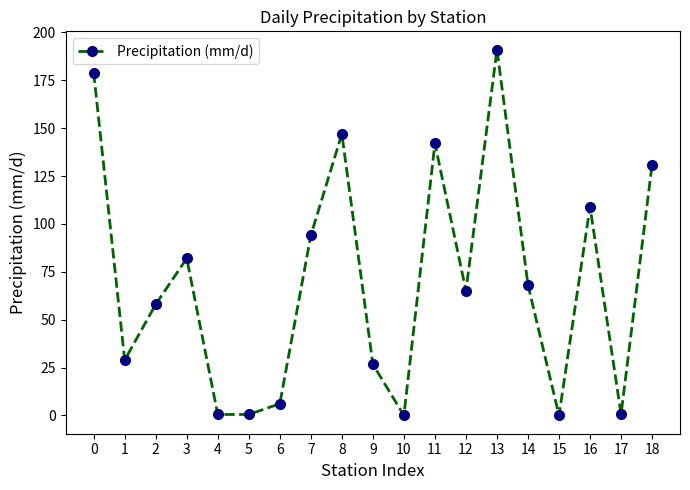

What value does the data have at 2?

58.0